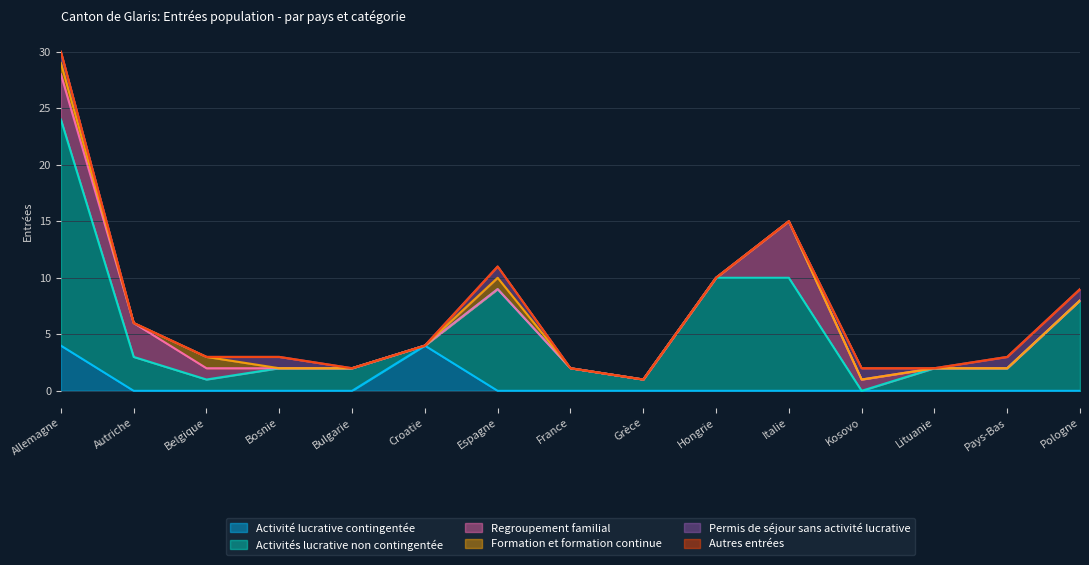

What is the spread (max minus min) of values at Autriche?

3